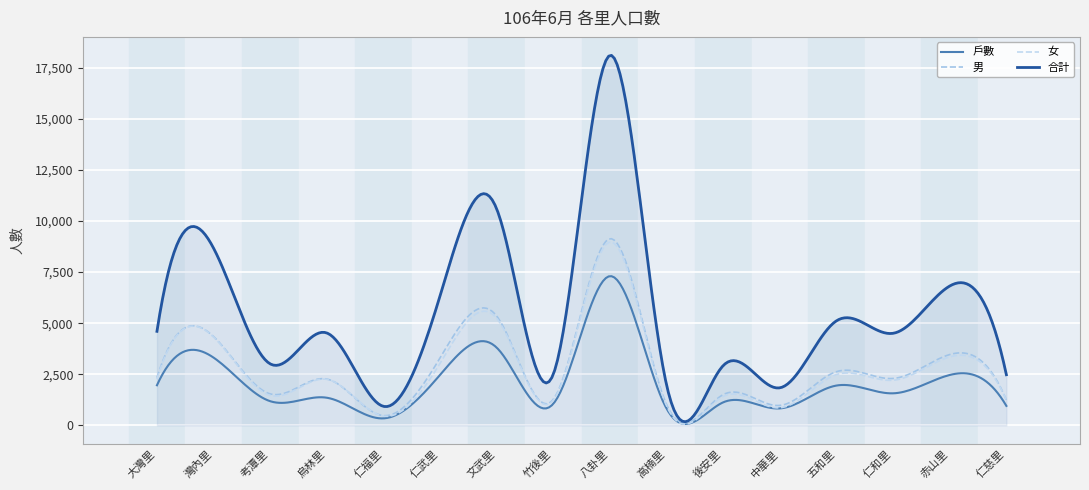

What is the sum of all 女 values?

824412.1